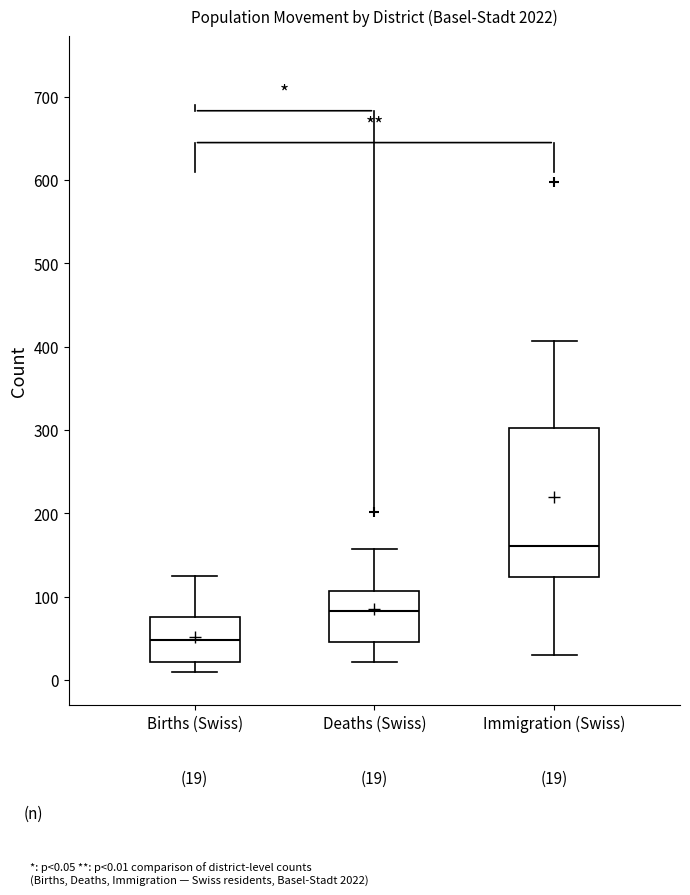

Comparing the boxes themselves (not the whiskers), which one is the tallest?

Immigration (Swiss)